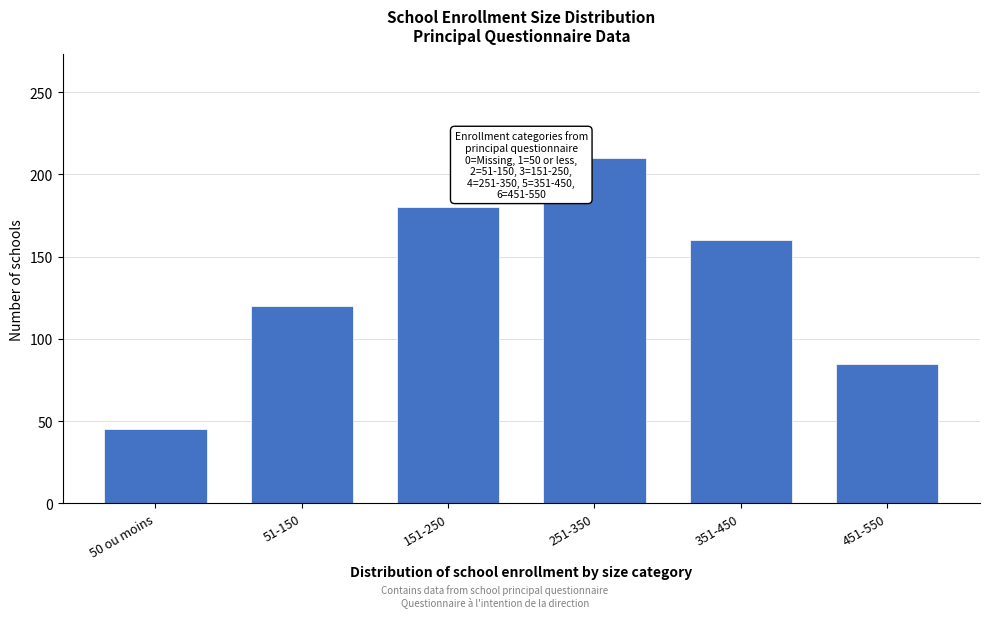

Reading left to right, transcribe all the data shown in this chart.

45	120	180	210	160	85